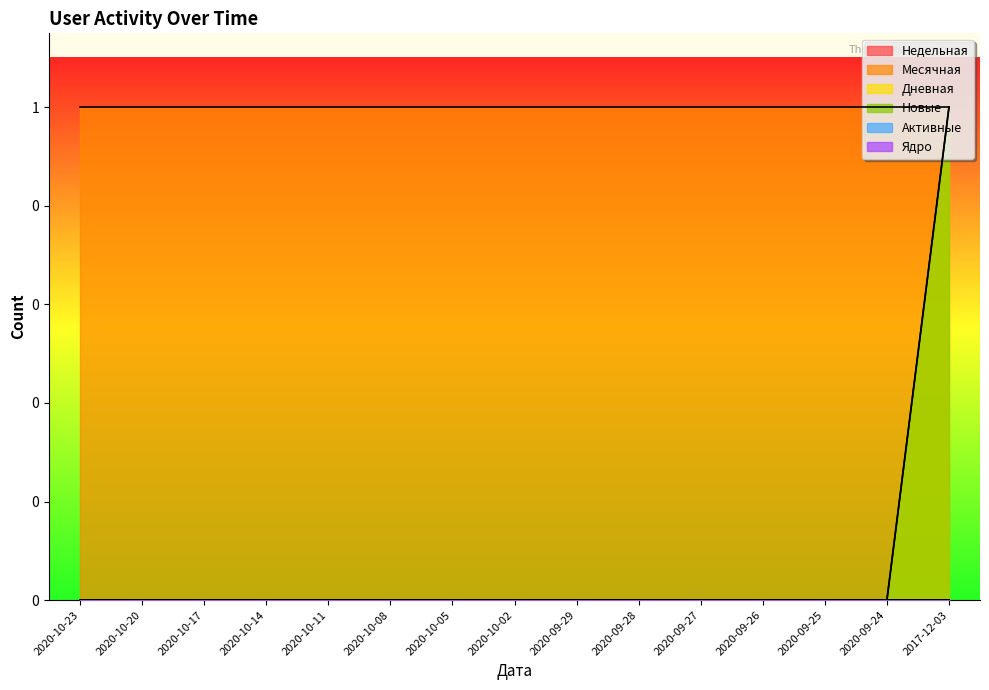

What is the label of the 10th point from the left?

2020-09-28